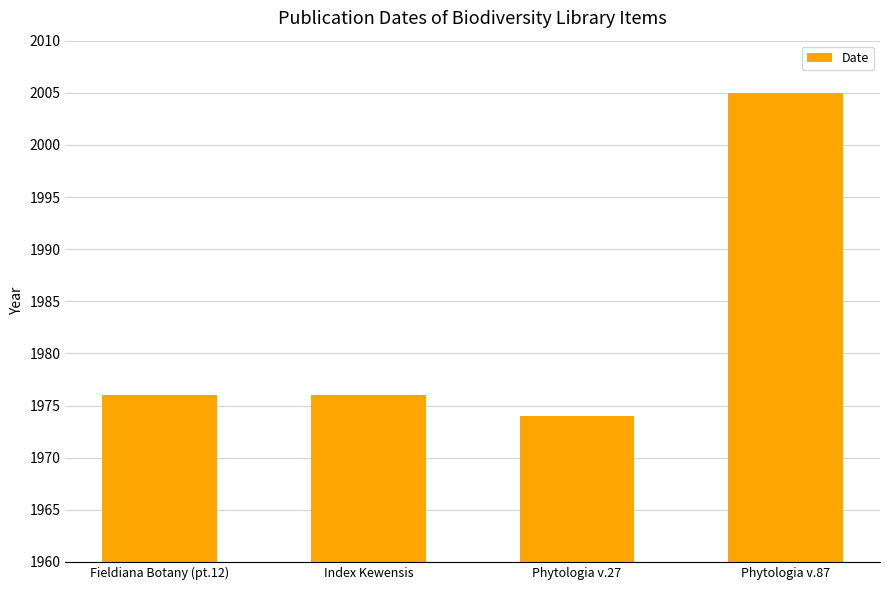

What is the change in value from Index Kewensis to Phytologia v.87?

+29